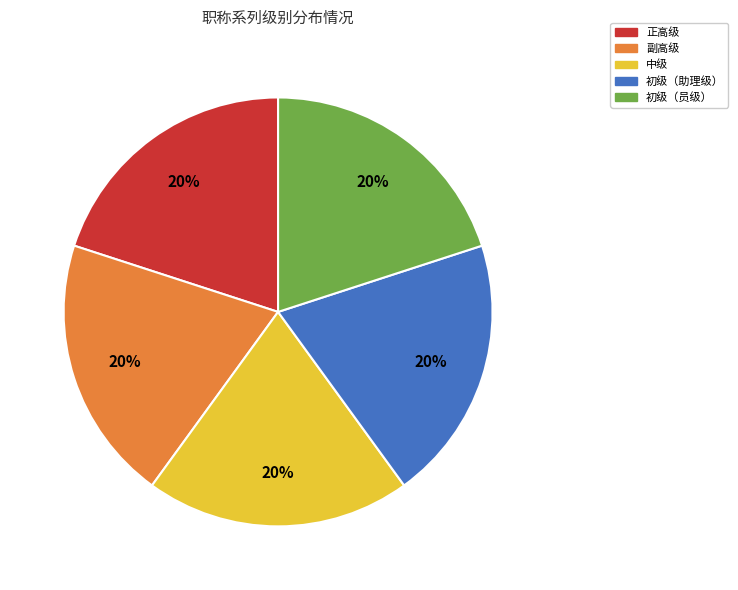

Is there any slice that represents more than half of the pie?

No